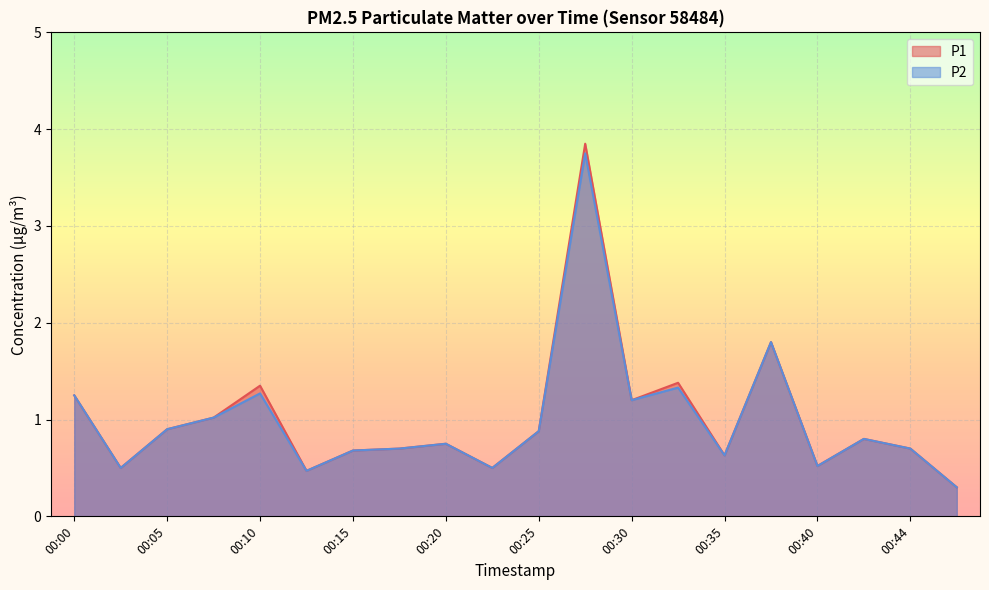

What is the minimum value for P1?

0.3